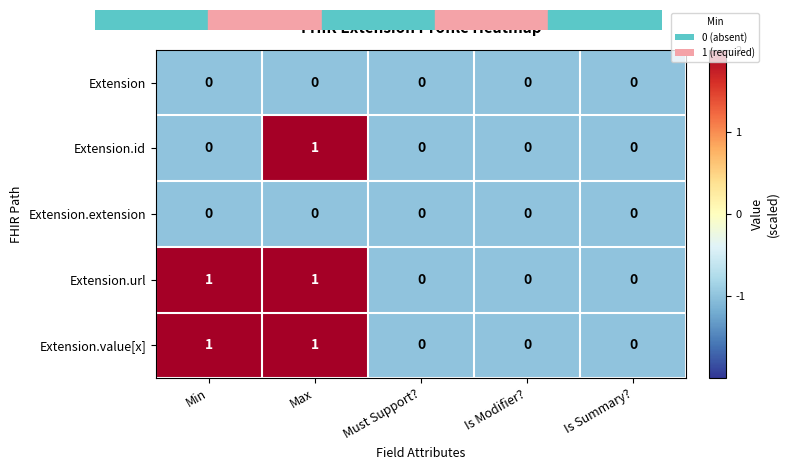

Reading left to right, list all the values displayed in this chart.

Extension: Min=0	Max=0	Must Support?=0	Is Modifier?=0	Is Summary?=0
Extension.id: Min=0	Max=1	Must Support?=0	Is Modifier?=0	Is Summary?=0
Extension.extension: Min=0	Max=0	Must Support?=0	Is Modifier?=0	Is Summary?=0
Extension.url: Min=1	Max=1	Must Support?=0	Is Modifier?=0	Is Summary?=0
Extension.value[x]: Min=1	Max=1	Must Support?=0	Is Modifier?=0	Is Summary?=0